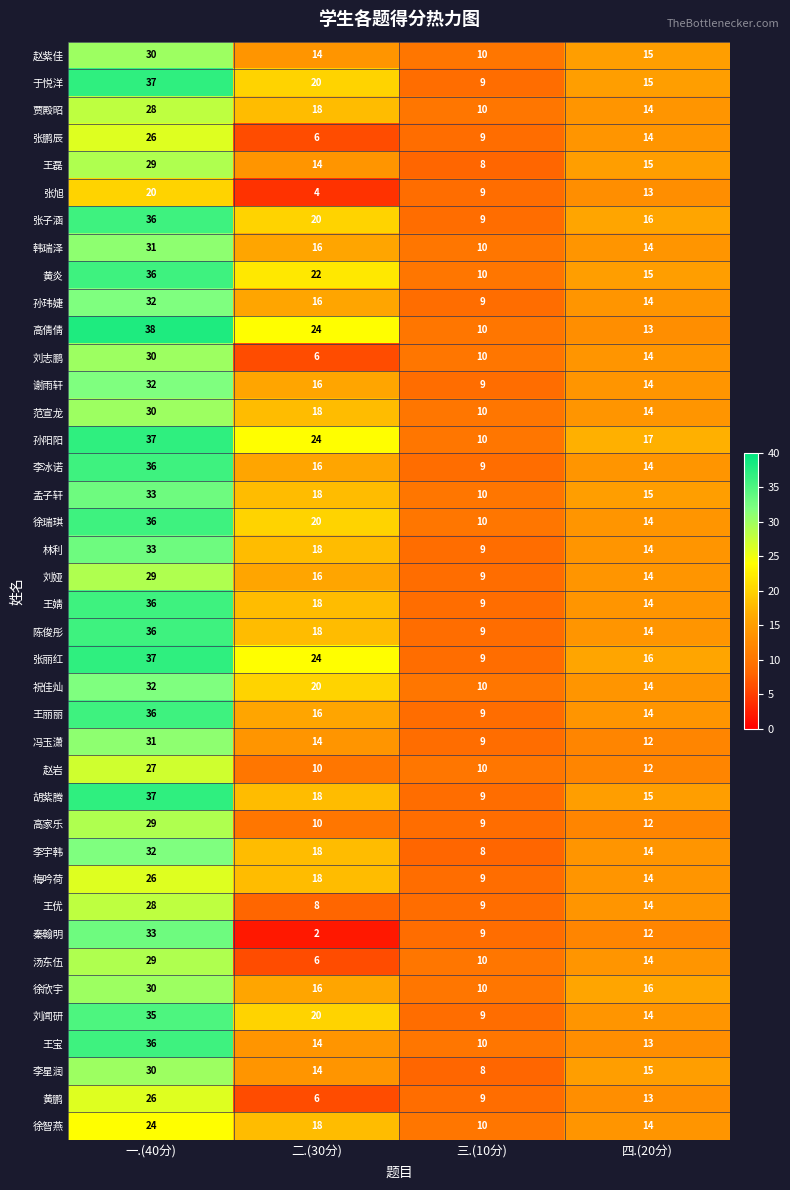

How many series are shown in this chart?

40